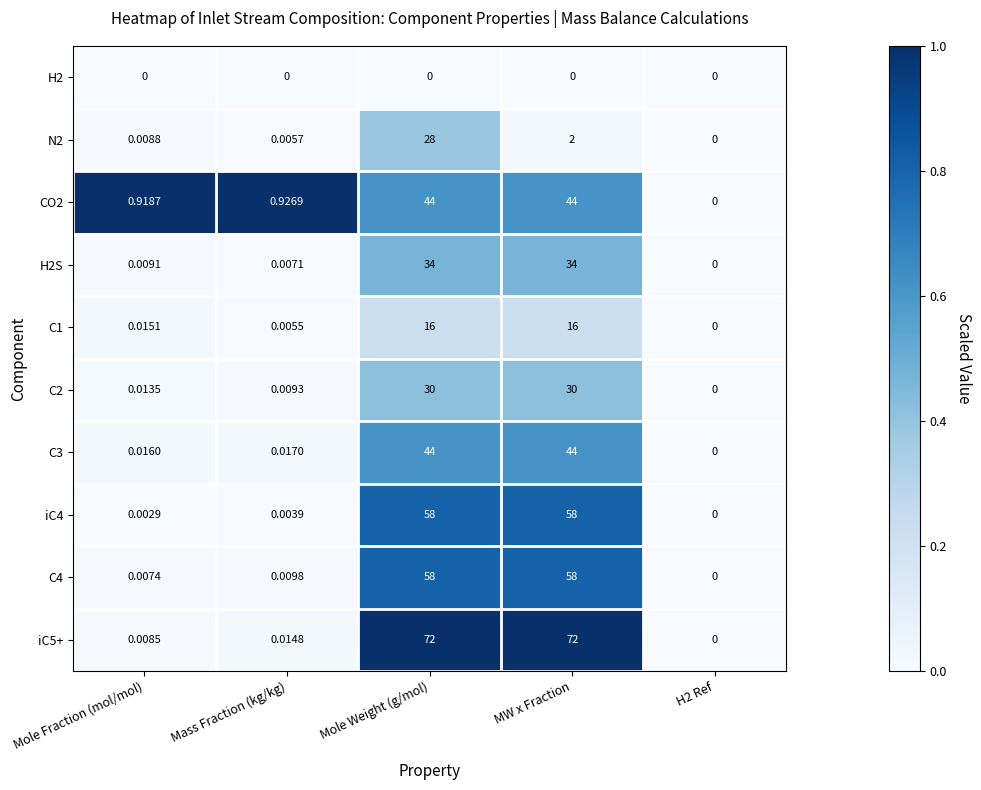

At which category is the sum across all series the highest?

Mole Weight (g/mol)